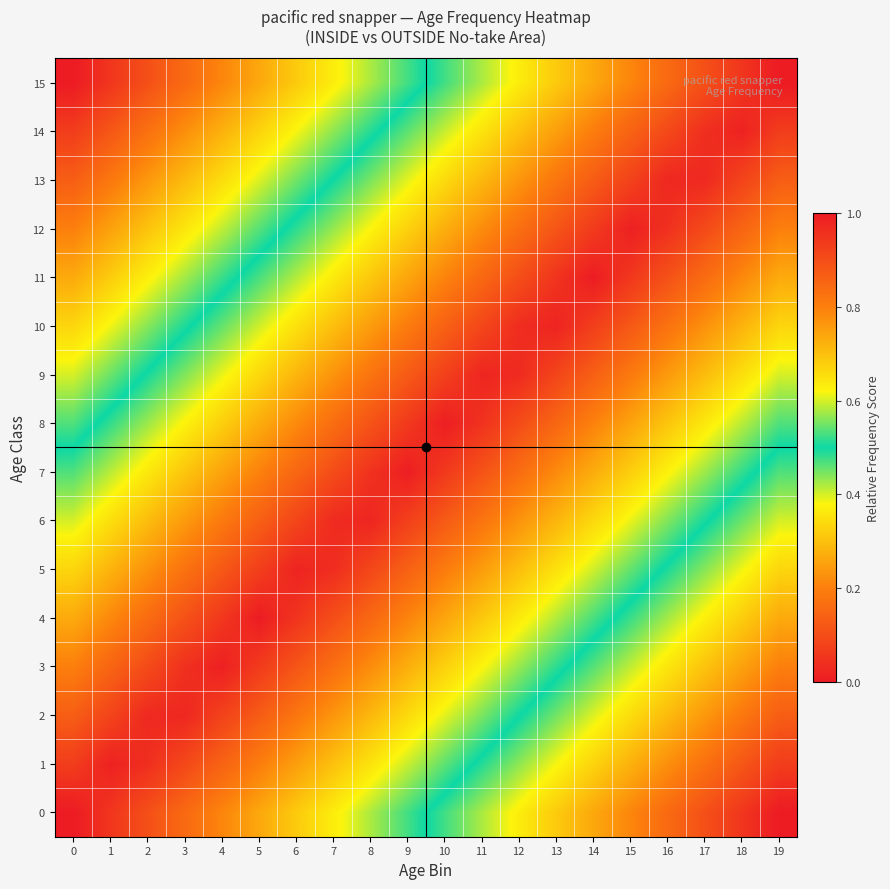

Reading right to left, extract all data points from this chart.

0: 19=0.0	18=0.1	17=0.1	16=0.2	15=0.2	14=0.3	13=0.3	12=0.4	11=0.4	10=0.5	9=0.5	8=0.6	7=0.6	6=0.7	5=0.7	4=0.8	3=0.8	2=0.9	1=0.9	0=1.0
1: 19=0.1	18=0.1	17=0.2	16=0.2	15=0.3	14=0.3	13=0.4	12=0.4	11=0.5	10=0.5	9=0.6	8=0.6	7=0.7	6=0.8	5=0.8	4=0.9	3=0.9	2=1.0	1=1.0	0=0.9
2: 19=0.1	18=0.2	17=0.2	16=0.3	15=0.3	14=0.4	13=0.4	12=0.5	11=0.6	10=0.6	9=0.7	8=0.7	7=0.8	6=0.8	5=0.9	4=0.9	3=1.0	2=1.0	1=0.9	0=0.9
3: 19=0.2	18=0.3	17=0.3	16=0.4	15=0.4	14=0.5	13=0.5	12=0.6	11=0.6	10=0.7	9=0.7	8=0.8	7=0.8	6=0.9	5=0.9	4=1.0	3=1.0	2=0.9	1=0.9	0=0.8
4: 19=0.3	18=0.3	17=0.4	16=0.4	15=0.5	14=0.5	13=0.6	12=0.6	11=0.7	10=0.7	9=0.8	8=0.8	7=0.9	6=1.0	5=1.0	4=0.9	3=0.9	2=0.8	1=0.8	0=0.7
5: 19=0.3	18=0.4	17=0.4	16=0.5	15=0.5	14=0.6	13=0.6	12=0.7	11=0.8	10=0.8	9=0.9	8=0.9	7=1.0	6=1.0	5=0.9	4=0.9	3=0.8	2=0.8	1=0.7	0=0.7
6: 19=0.4	18=0.5	17=0.5	16=0.6	15=0.6	14=0.7	13=0.7	12=0.8	11=0.8	10=0.9	9=0.9	8=1.0	7=1.0	6=0.9	5=0.9	4=0.8	3=0.8	2=0.7	1=0.7	0=0.6
7: 19=0.5	18=0.5	17=0.6	16=0.6	15=0.7	14=0.7	13=0.8	12=0.8	11=0.9	10=0.9	9=1.0	8=1.0	7=0.9	6=0.8	5=0.8	4=0.7	3=0.7	2=0.6	1=0.6	0=0.5
8: 19=0.5	18=0.6	17=0.6	16=0.7	15=0.7	14=0.8	13=0.8	12=0.9	11=1.0	10=1.0	9=0.9	8=0.9	7=0.8	6=0.8	5=0.7	4=0.7	3=0.6	2=0.6	1=0.5	0=0.5
9: 19=0.6	18=0.7	17=0.7	16=0.8	15=0.8	14=0.9	13=0.9	12=1.0	11=1.0	10=0.9	9=0.9	8=0.8	7=0.8	6=0.7	5=0.7	4=0.6	3=0.6	2=0.5	1=0.5	0=0.4
10: 19=0.7	18=0.7	17=0.8	16=0.8	15=0.9	14=0.9	13=1.0	12=1.0	11=0.9	10=0.9	9=0.8	8=0.8	7=0.7	6=0.6	5=0.6	4=0.5	3=0.5	2=0.4	1=0.4	0=0.3
11: 19=0.7	18=0.8	17=0.8	16=0.9	15=0.9	14=1.0	13=1.0	12=0.9	11=0.8	10=0.8	9=0.7	8=0.7	7=0.6	6=0.6	5=0.5	4=0.5	3=0.4	2=0.4	1=0.3	0=0.3
12: 19=0.8	18=0.9	17=0.9	16=1.0	15=1.0	14=0.9	13=0.9	12=0.8	11=0.8	10=0.7	9=0.7	8=0.6	7=0.6	6=0.5	5=0.5	4=0.4	3=0.4	2=0.3	1=0.3	0=0.2
13: 19=0.9	18=0.9	17=1.0	16=1.0	15=0.9	14=0.9	13=0.8	12=0.8	11=0.7	10=0.7	9=0.6	8=0.6	7=0.5	6=0.4	5=0.4	4=0.3	3=0.3	2=0.2	1=0.2	0=0.1
14: 19=0.9	18=1.0	17=1.0	16=0.9	15=0.9	14=0.8	13=0.8	12=0.7	11=0.6	10=0.6	9=0.5	8=0.5	7=0.4	6=0.4	5=0.3	4=0.3	3=0.2	2=0.2	1=0.1	0=0.1
15: 19=1.0	18=0.9	17=0.9	16=0.8	15=0.8	14=0.7	13=0.7	12=0.6	11=0.6	10=0.5	9=0.5	8=0.4	7=0.4	6=0.3	5=0.3	4=0.2	3=0.2	2=0.1	1=0.1	0=0.0